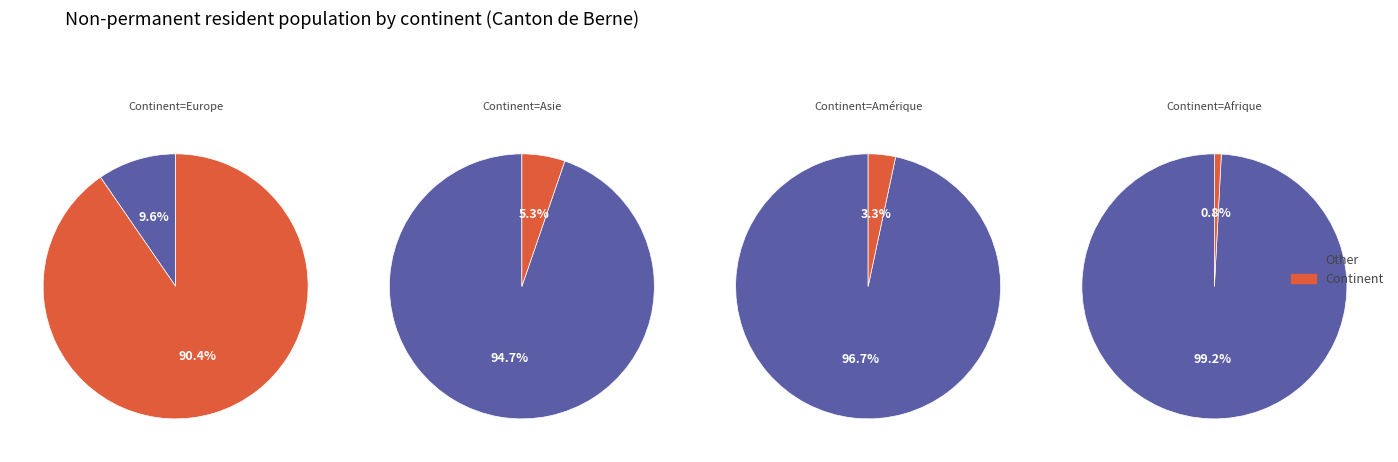

True or false: Europe accounts for 90% of the total.

True